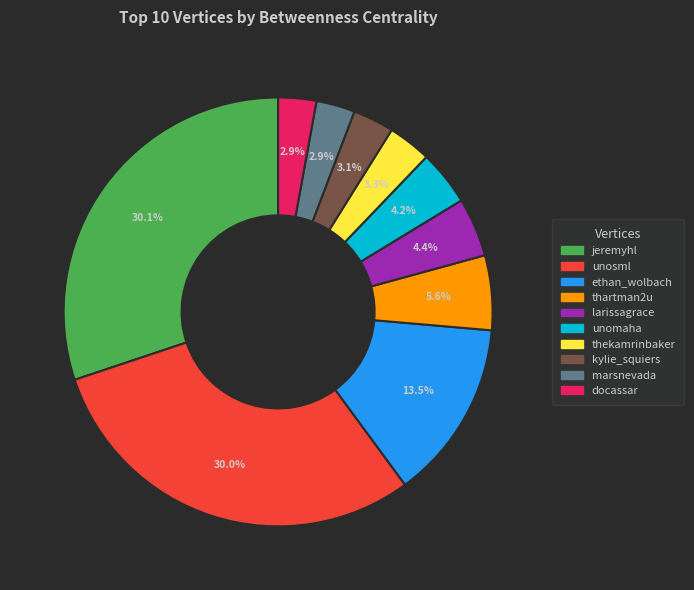

How many segments does this pie chart have?

10